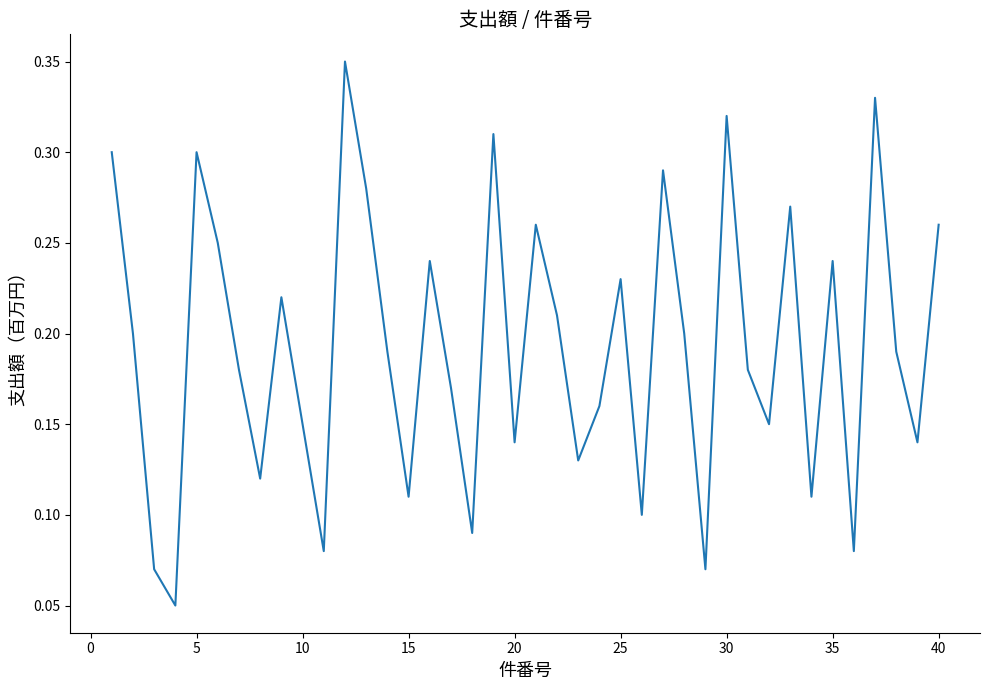

How many lines are shown in the chart?

1